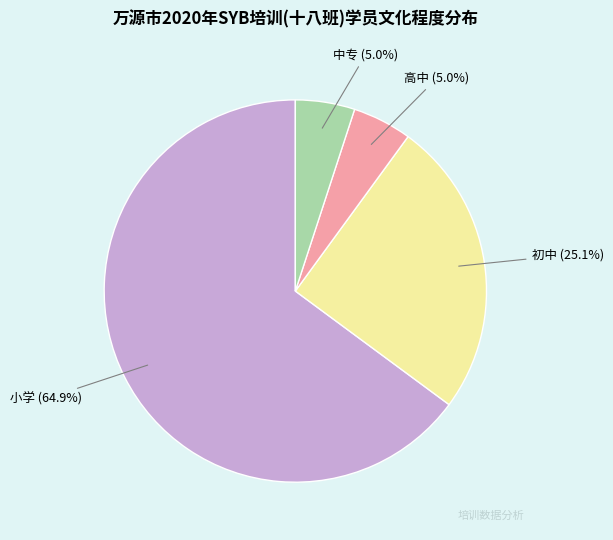

Is there any slice that represents more than half of the pie?

Yes